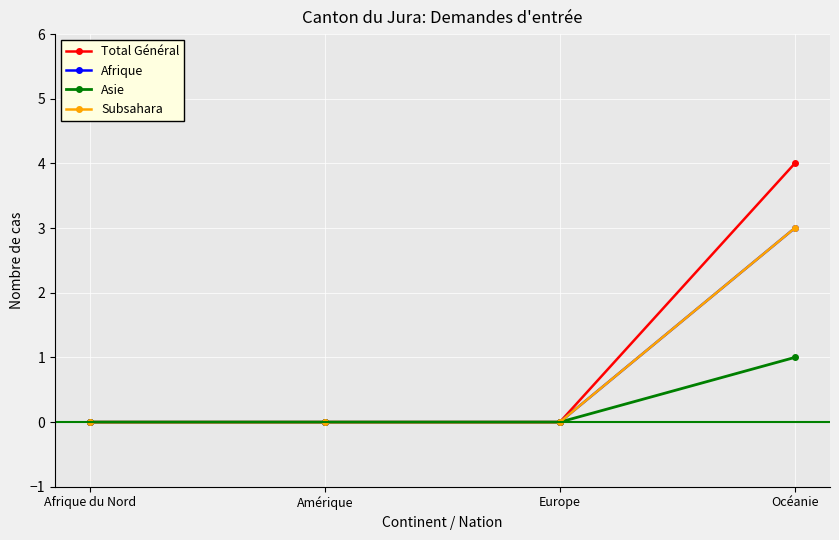

At which category is the sum across all series the highest?

Océanie